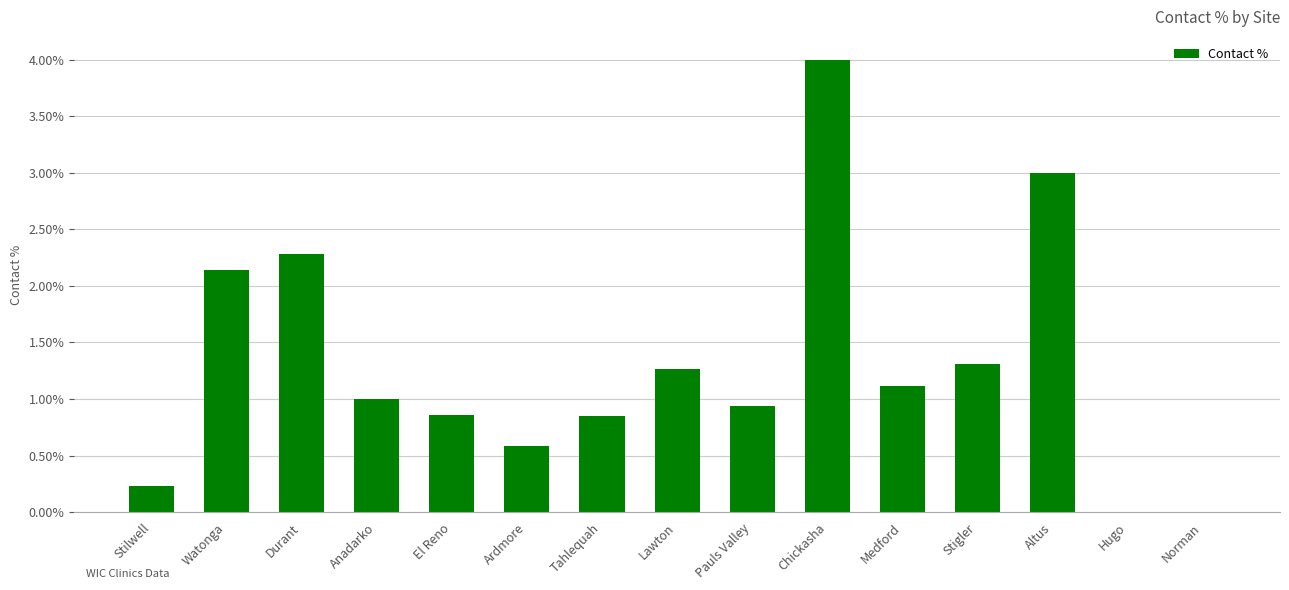

At which label is the value closest to 2?

Watonga